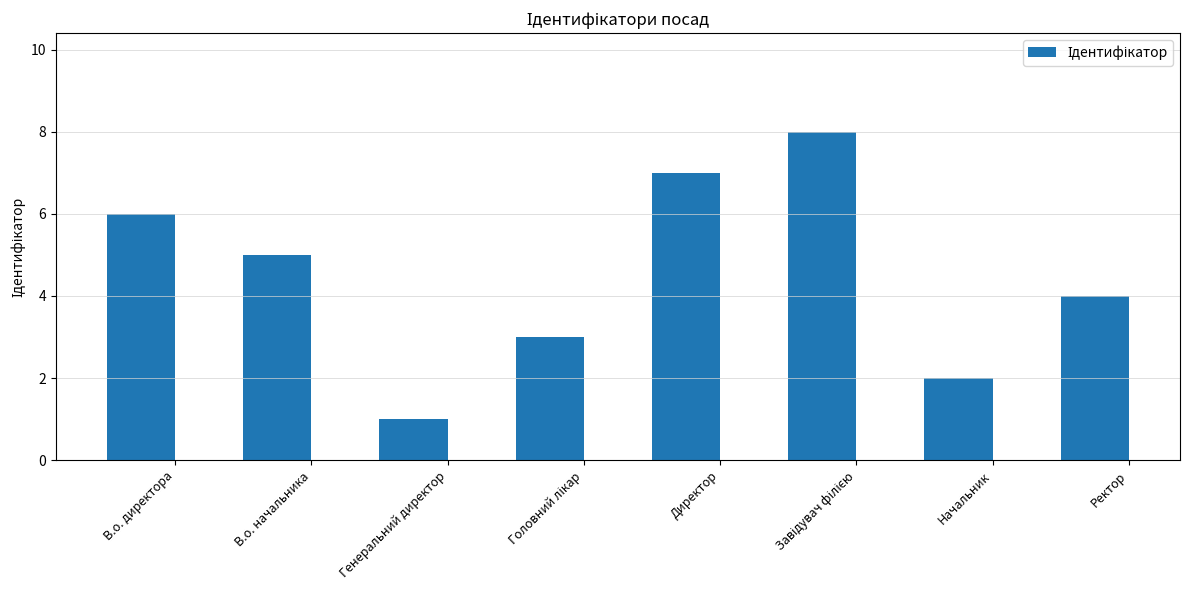

Where does the data first go above 5?

В.о. директора